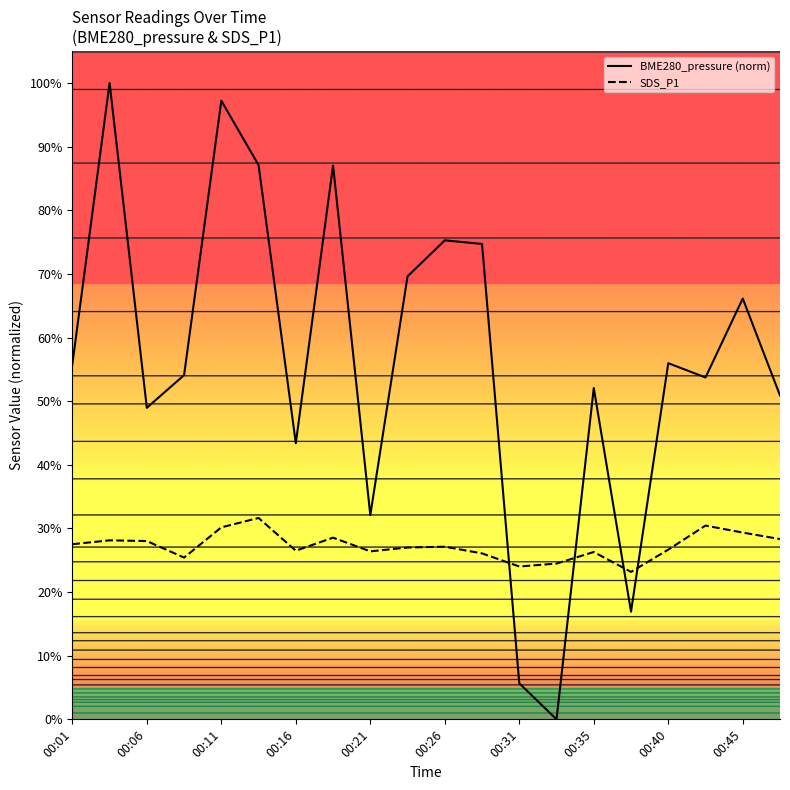

Reading left to right, list all the values displayed in this chart.

BME280_pressure: 55.8	100.0	49.0	54.1	97.2	87.1	43.4	87.0	32.1	69.6	75.3	74.7	5.7	0.0	52.1	16.9	56.0	53.7	66.1	50.9
SDS_P1: 27.5	28.1	28.0	25.4	30.2	31.6	26.5	28.6	26.4	27.0	27.1	26.1	24.0	24.5	26.3	23.2	26.7	30.4	29.4	28.3